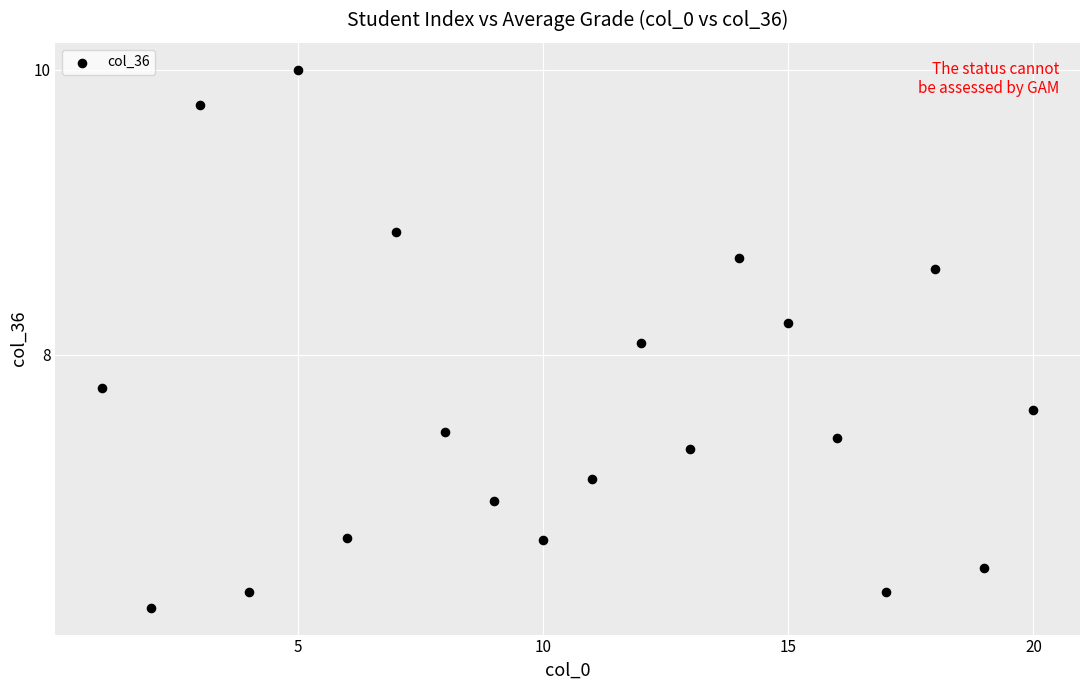

What is the range of X values (max minus min)?

19.0